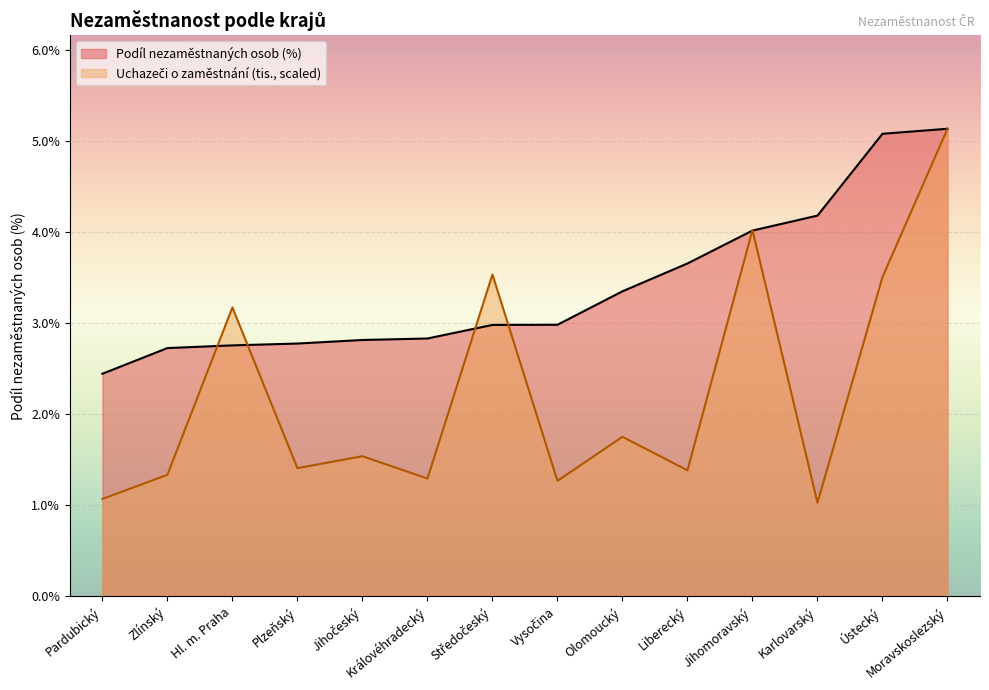

What is the difference between the highest and lowest values at Olomoucký?

1.6